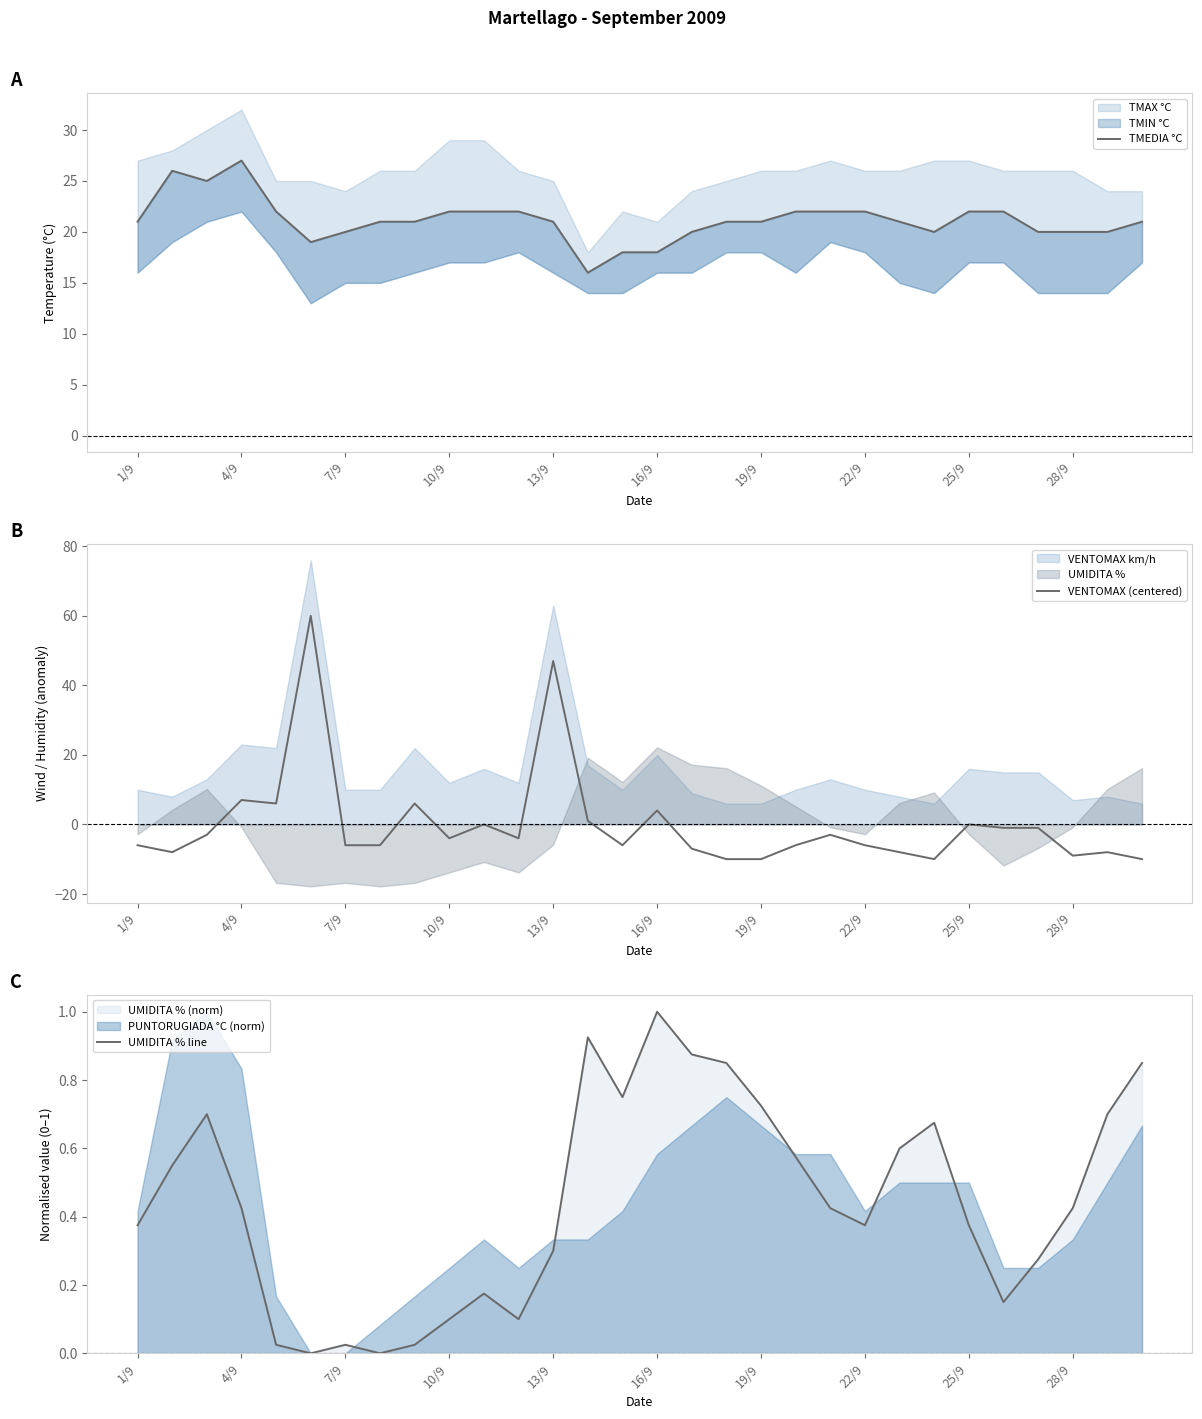

How many interior local peaks does the VENTOMAX (centered) series have?

9